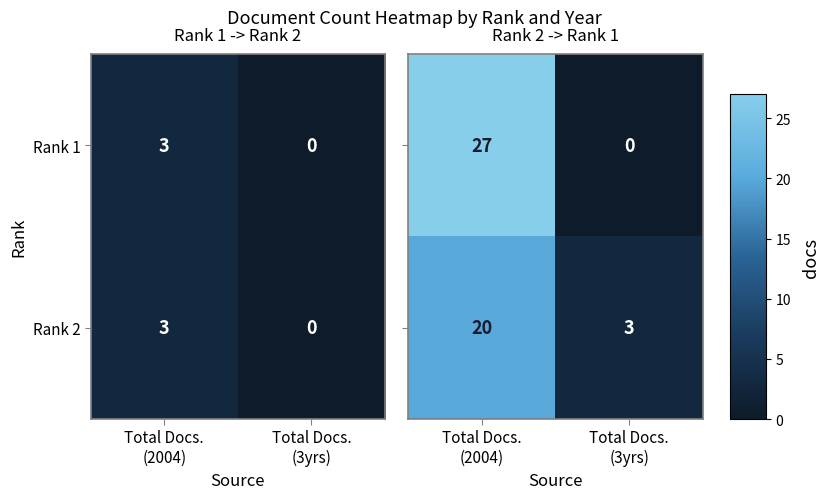

How many data points in Rank 2 are less than 3?

1